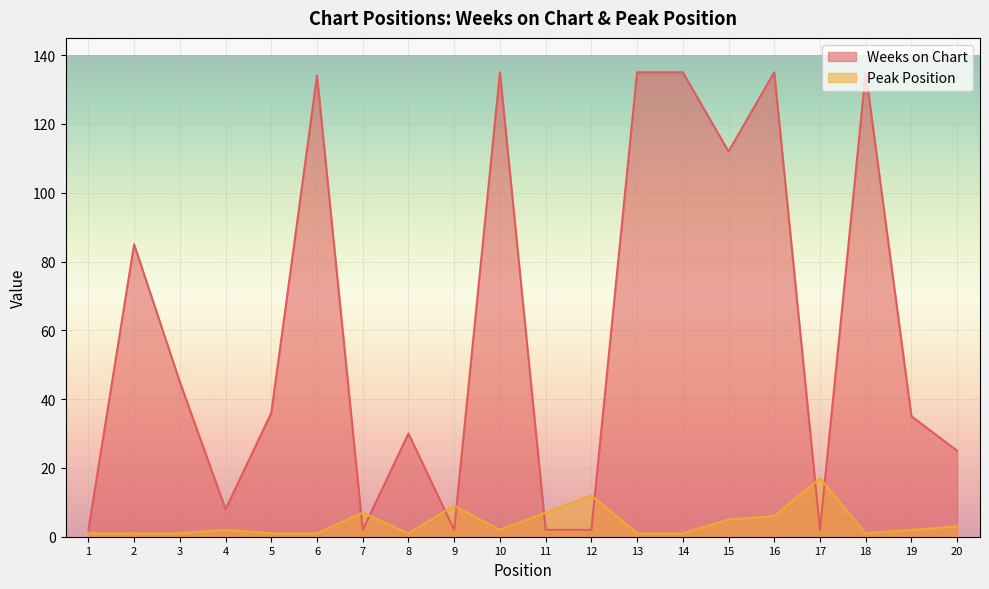

Does the chart display data point markers on the line(s)?

No